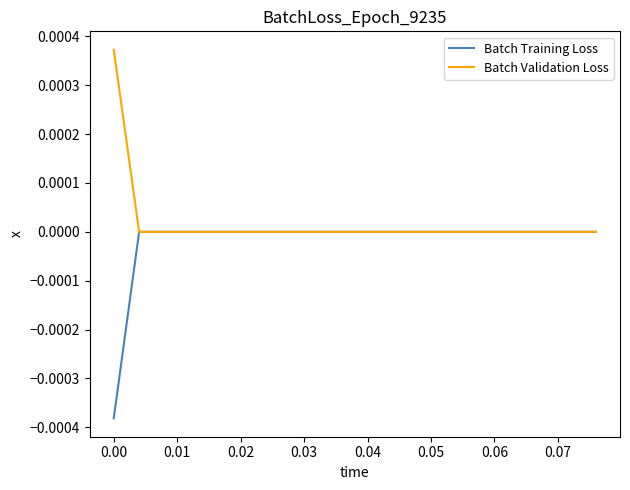

How many lines are shown in the chart?

2